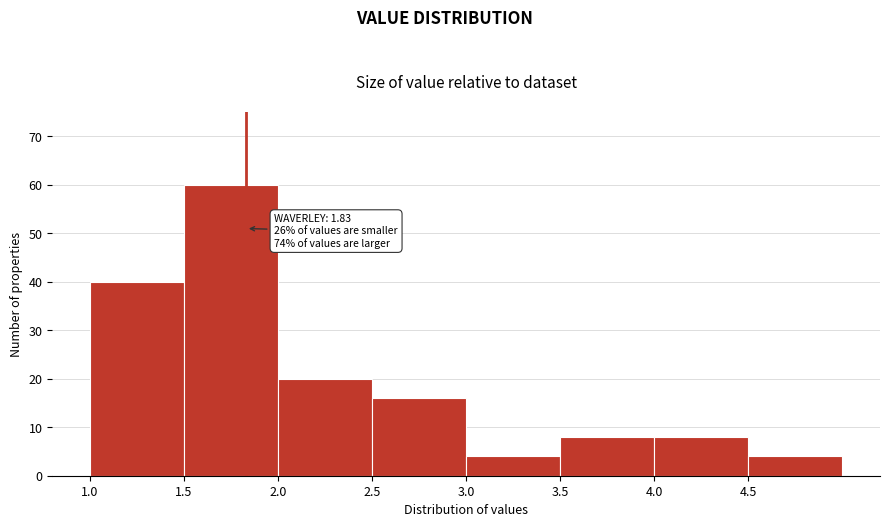

Over which range of the x-axis is the bar tallest?

1.5 to 2.0